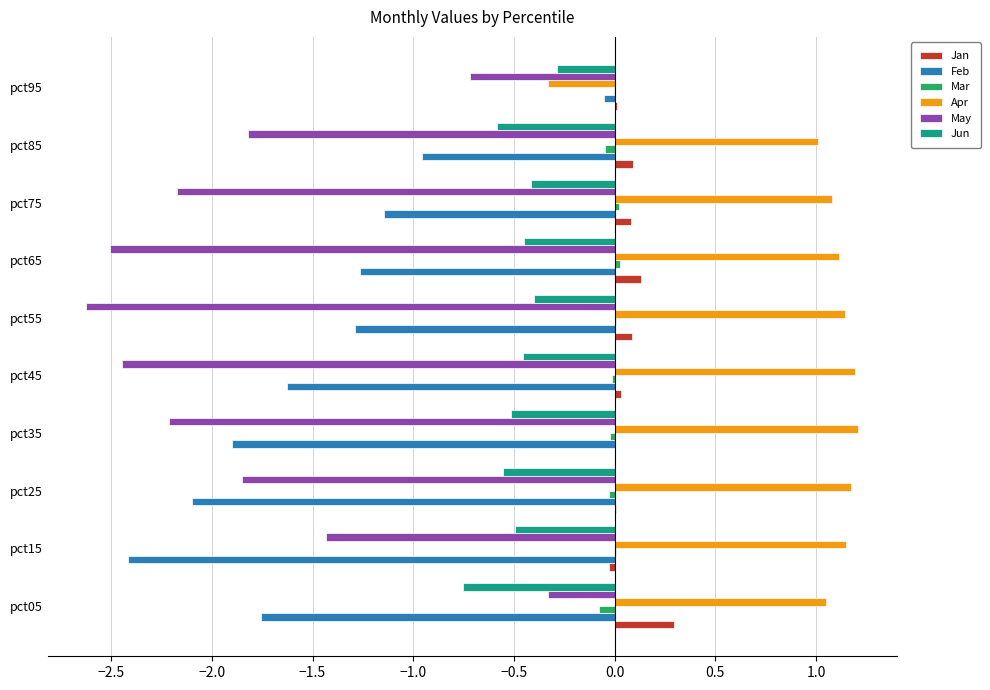

At which label does May reach its peak?

pct05